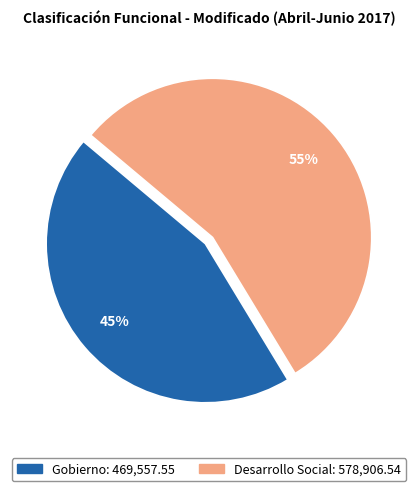

Do Gobierno and Desarrollo Social together represent more than half of the pie?

Yes